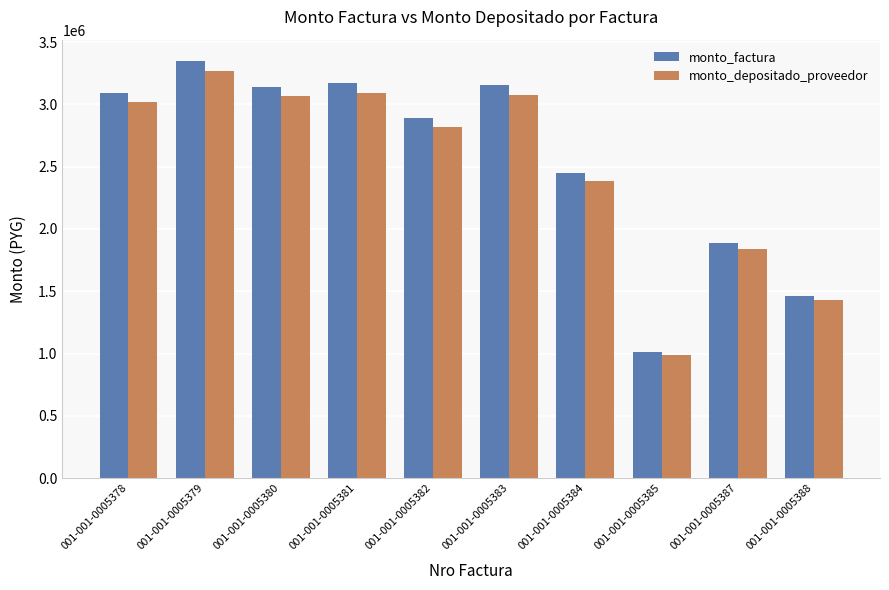

List the series in order of their overall mean, lowest first.

monto_depositado_proveedor, monto_factura